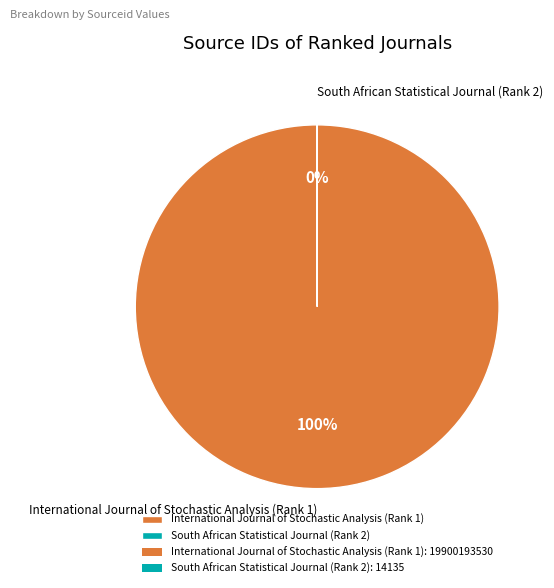

True or false: International Journal of Stochastic Analysis (Rank 1) accounts for 100% of the total.

True